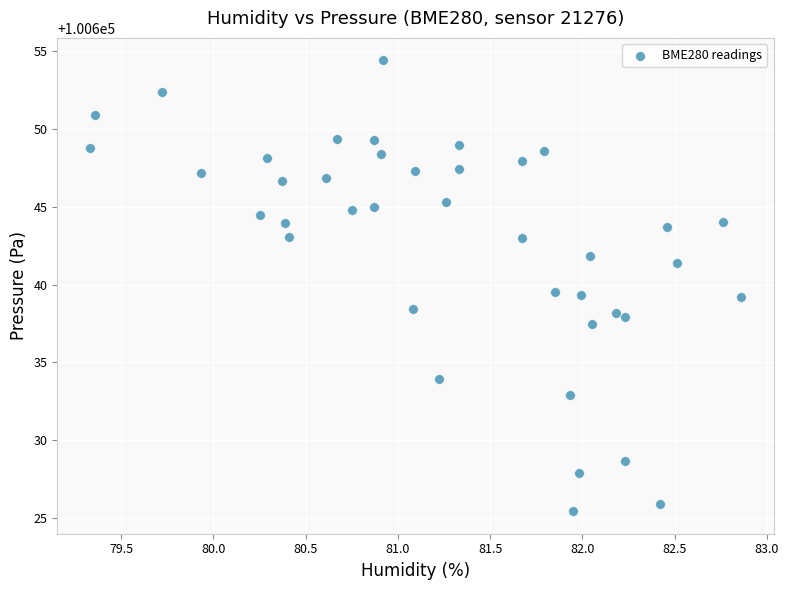

What is the range of X values (max minus min)?

3.5